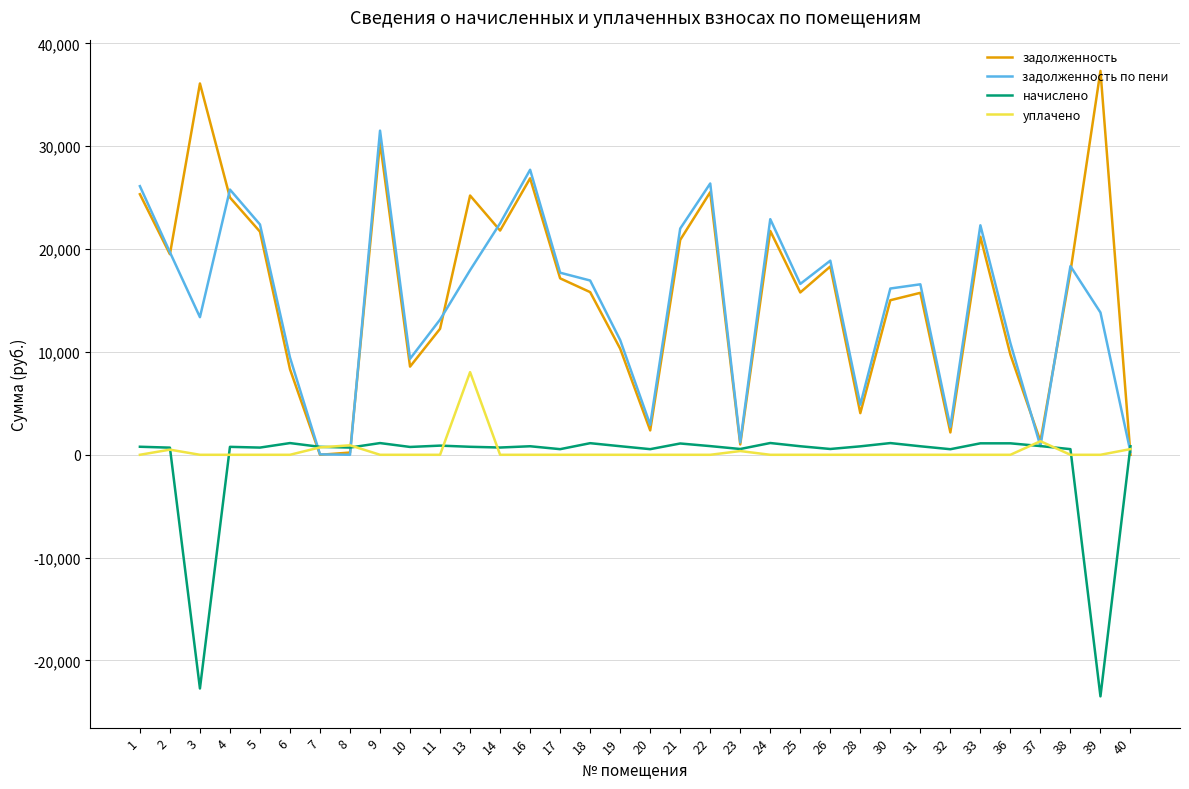

How many series are shown in this chart?

4